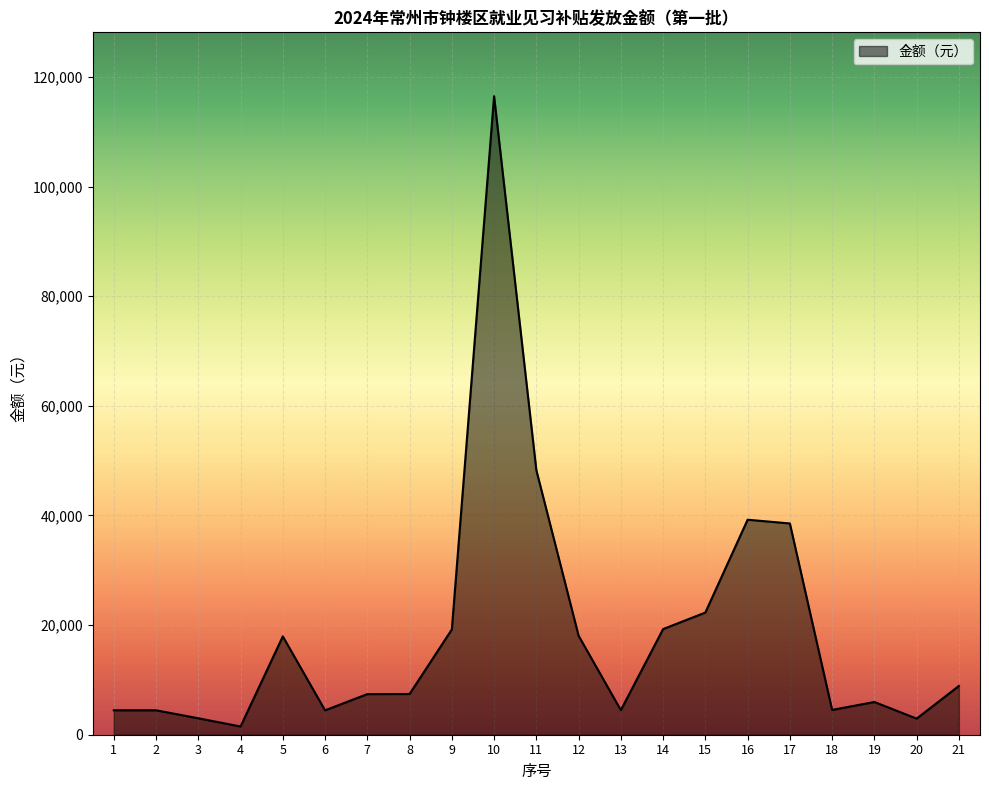

Is it true that the value at 1 is 4457.9?

True